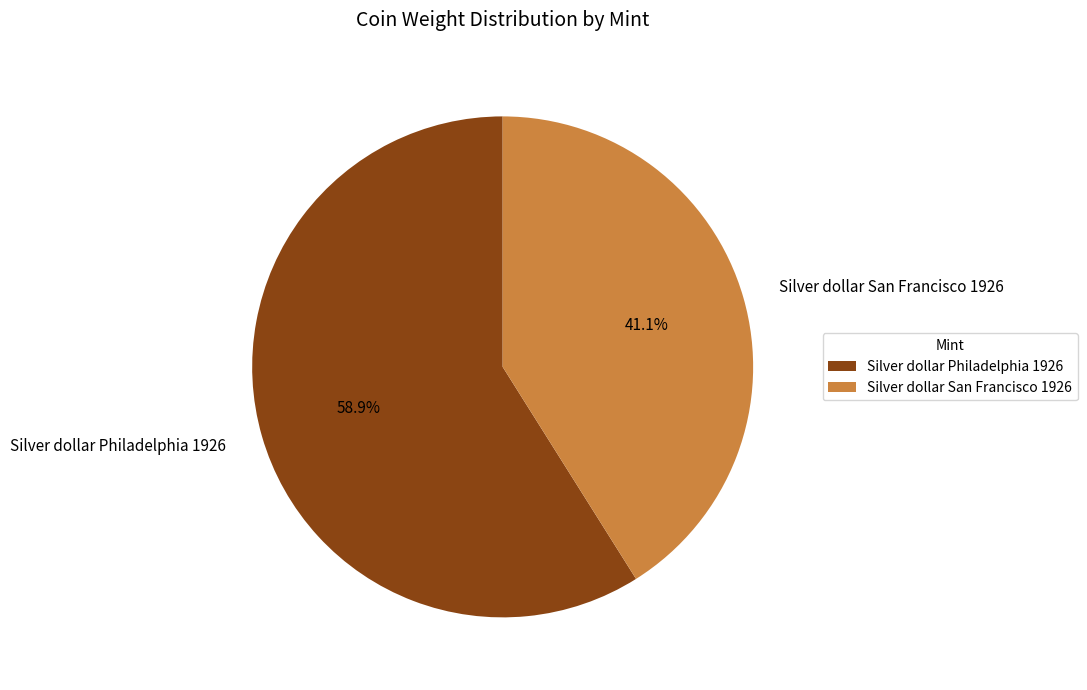

How many segments does this pie chart have?

2